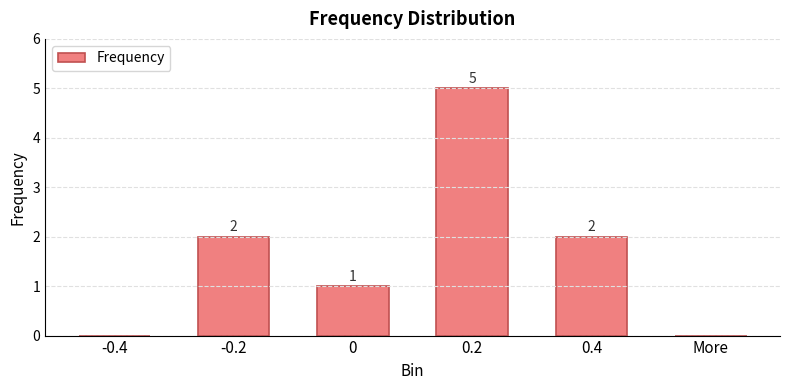

What is the greatest value displayed?

5